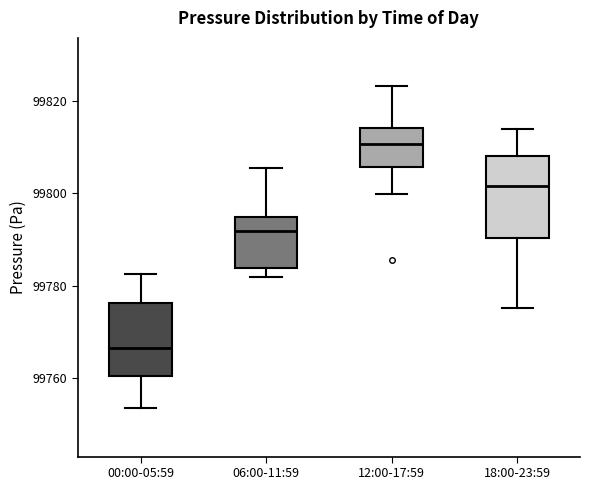

Which box has the lowest median line?

00:00-05:59